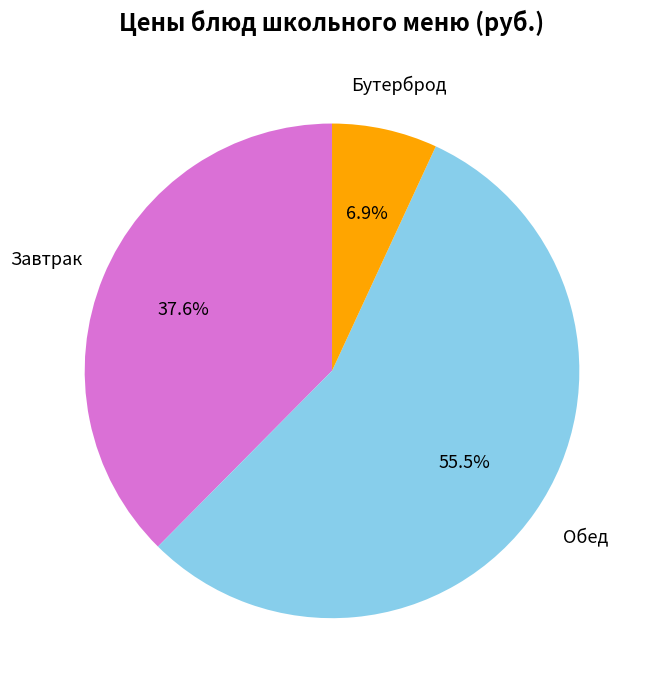

Is there a majority slice in this chart?

Yes